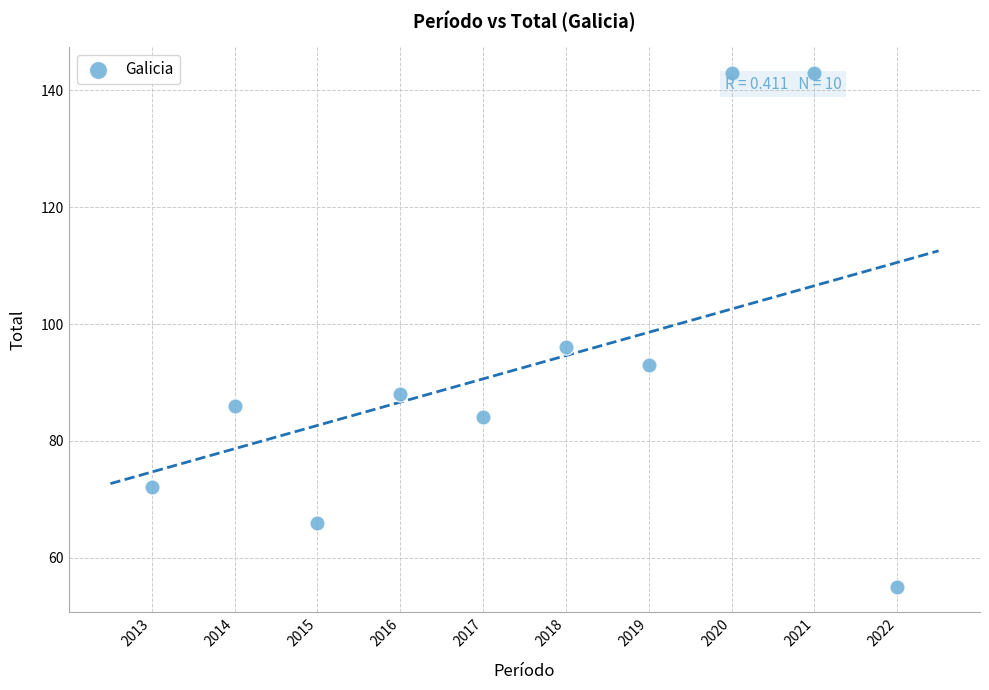

What is the average X value?

2018